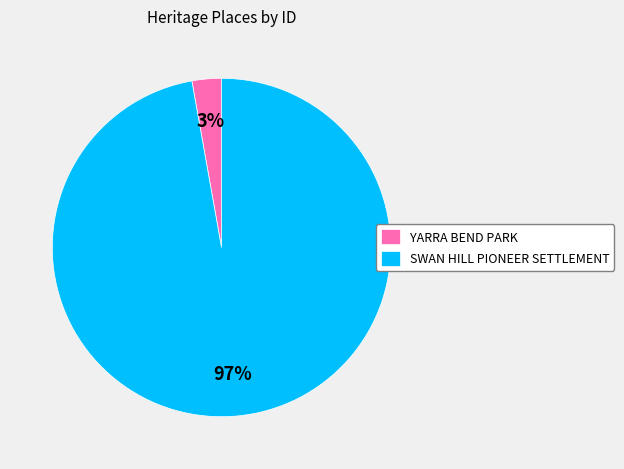

Which has a higher value, YARRA BEND PARK or SWAN HILL PIONEER SETTLEMENT?

SWAN HILL PIONEER SETTLEMENT